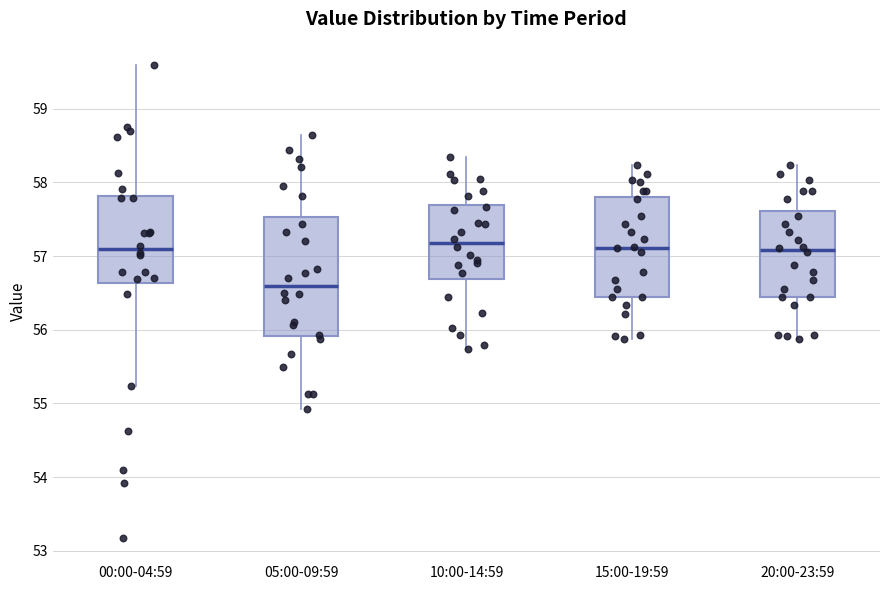

Which box is the tallest, from its lower edge to its upper edge?

05:00-09:59